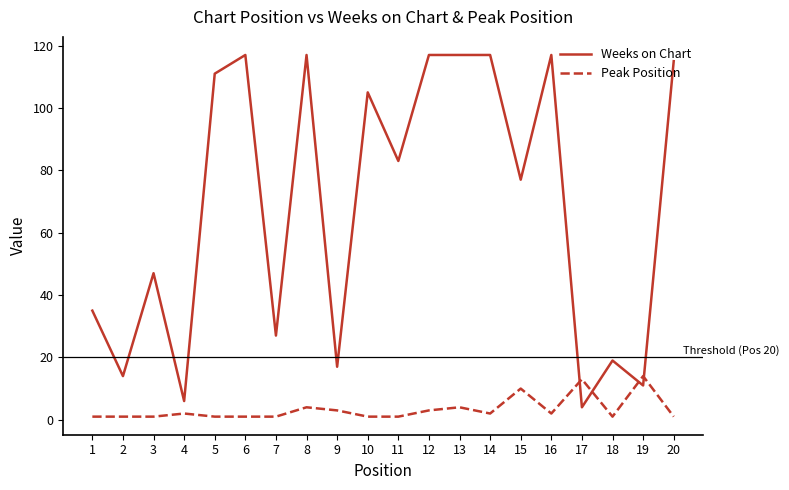

Which series has the largest range (max minus min)?

Weeks on Chart